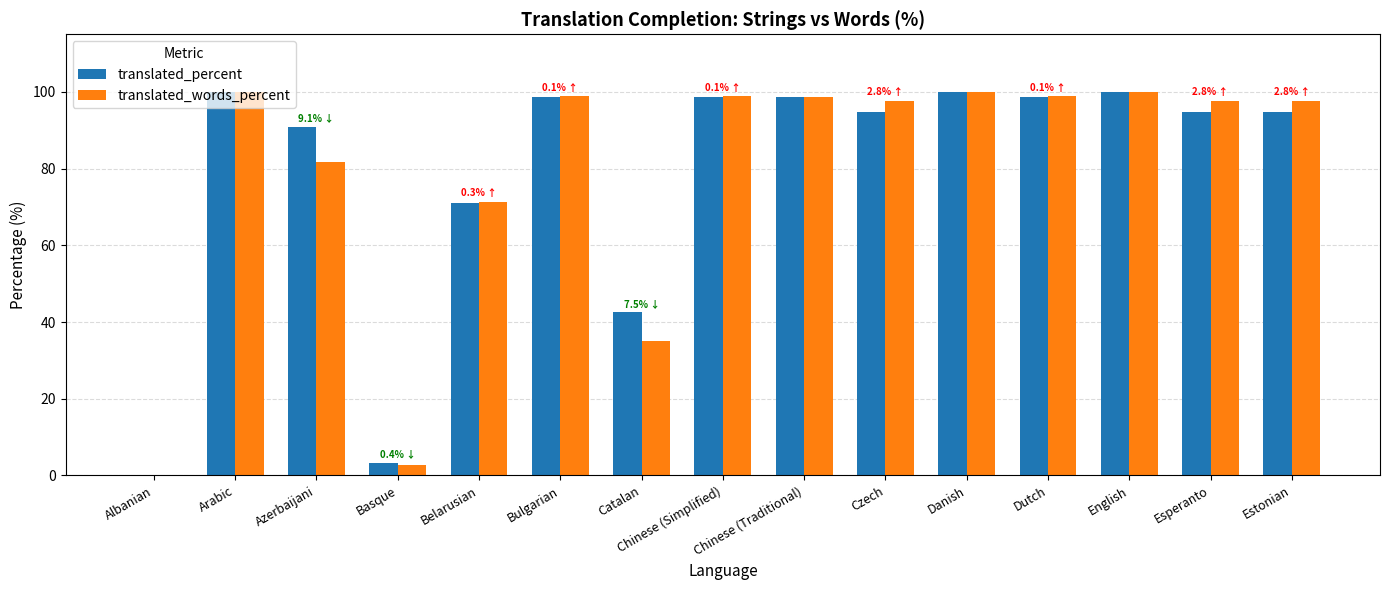

How many values in translated_words_percent are above zero?

14